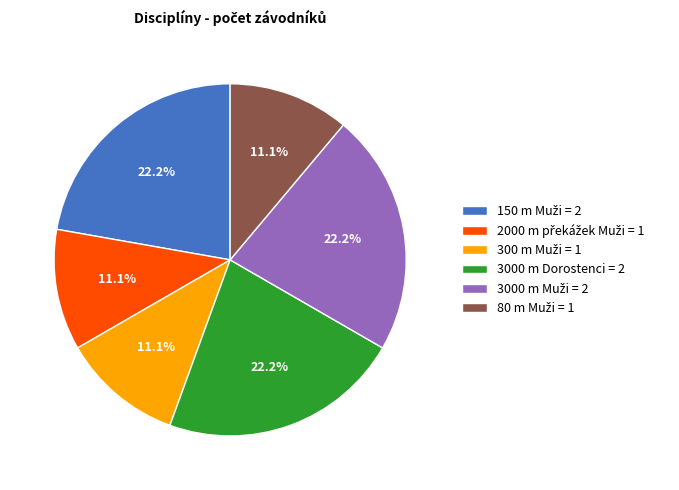

Is there any slice that represents more than half of the pie?

No